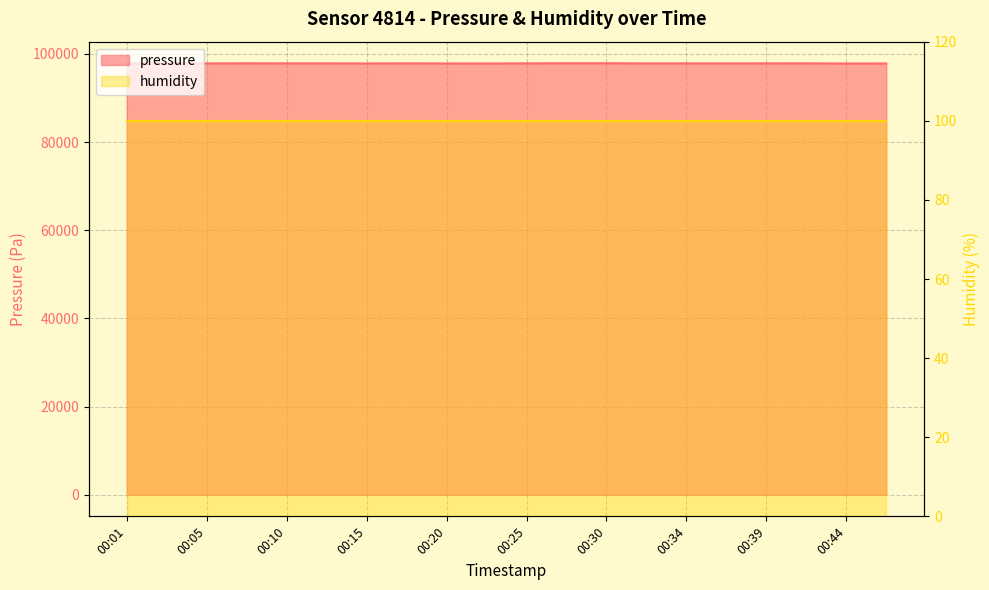

What is the smallest value displayed?

97793.1